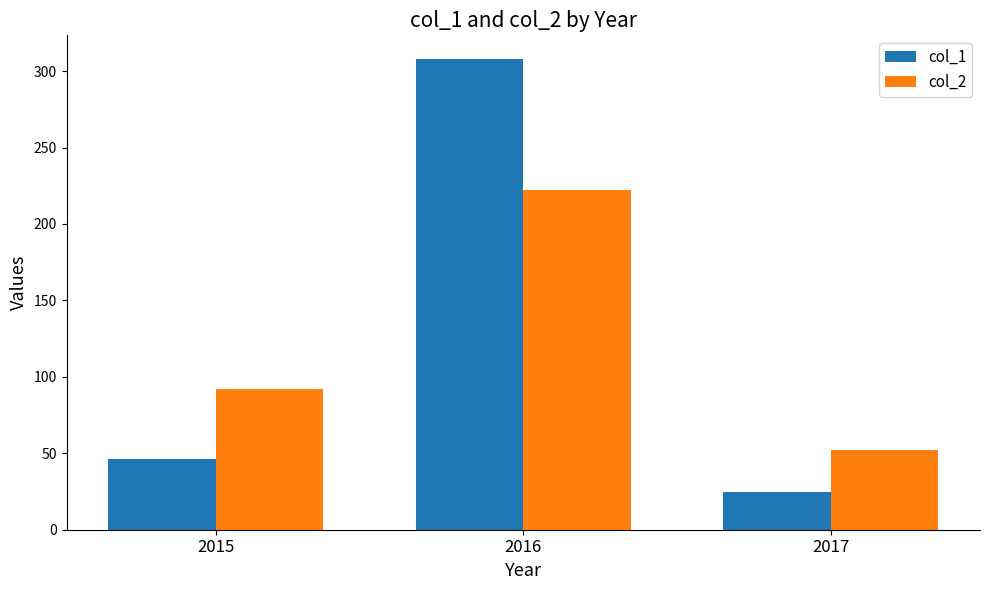

Count the col_2 values in the range 52 to 222.

3